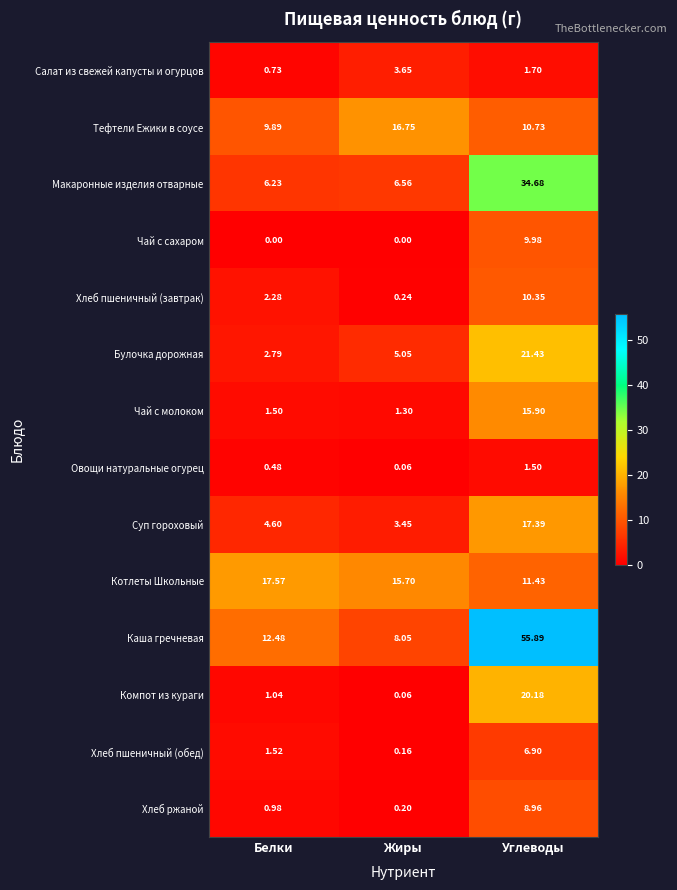

Which series has the widest spread of values?

Каша гречневая